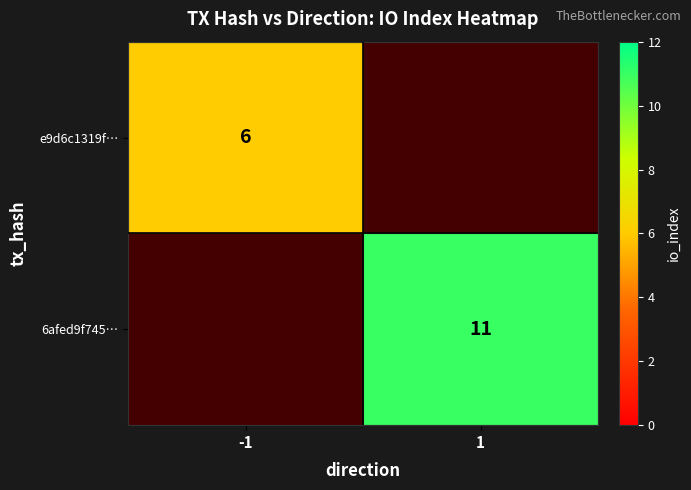

The e9d6c1319f… series shows 9 at -1. True or false?

False